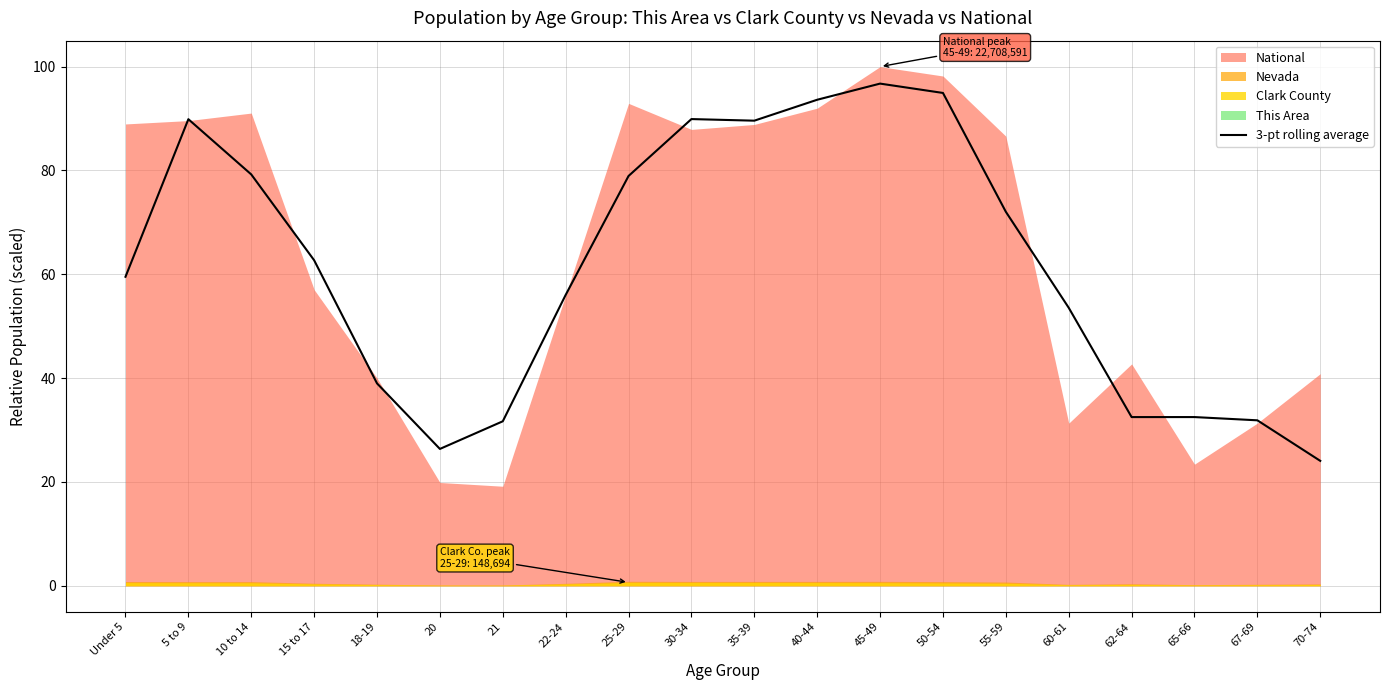

The value of 3-pt rolling average at 5 to 9 is 32.4. True or false?

False